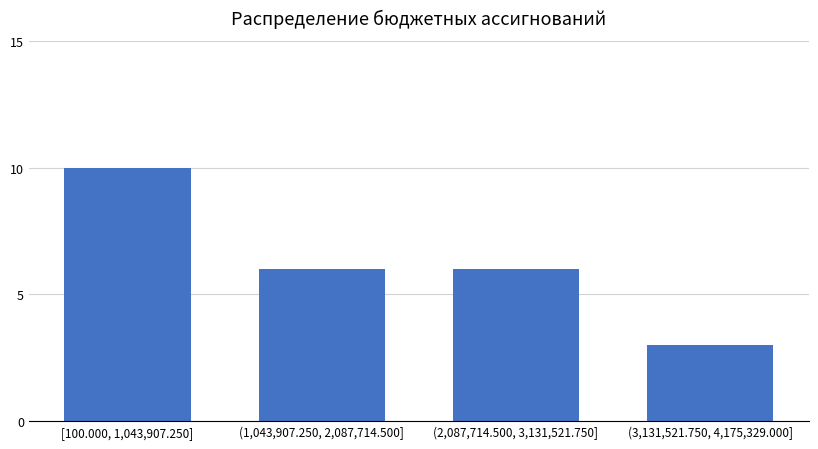

Reading right to left, extract all data points from this chart.

3	6	6	10